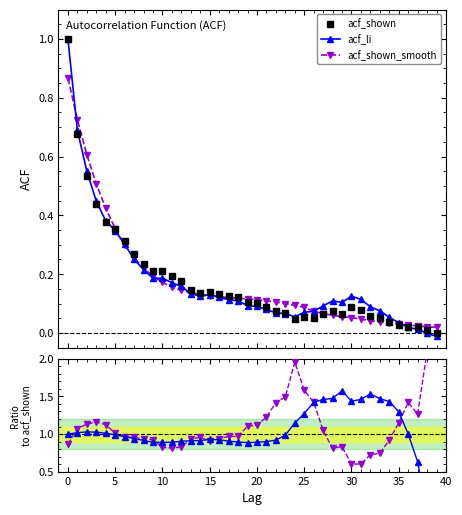

Where do acf_li and acf_li / acf_shown first cross each other?

37 and 38